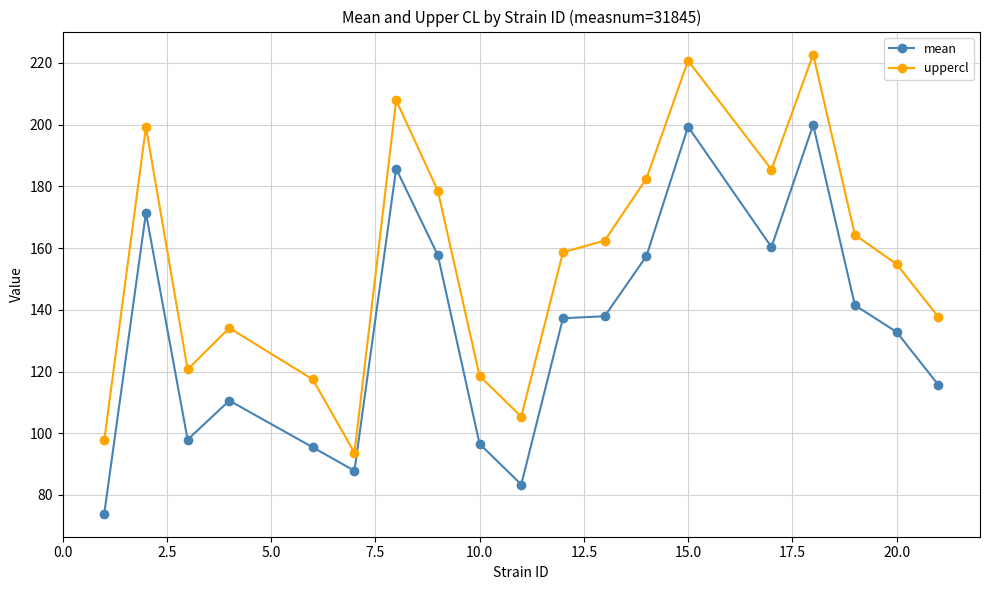

What is the sum of all mean values?

2542.6